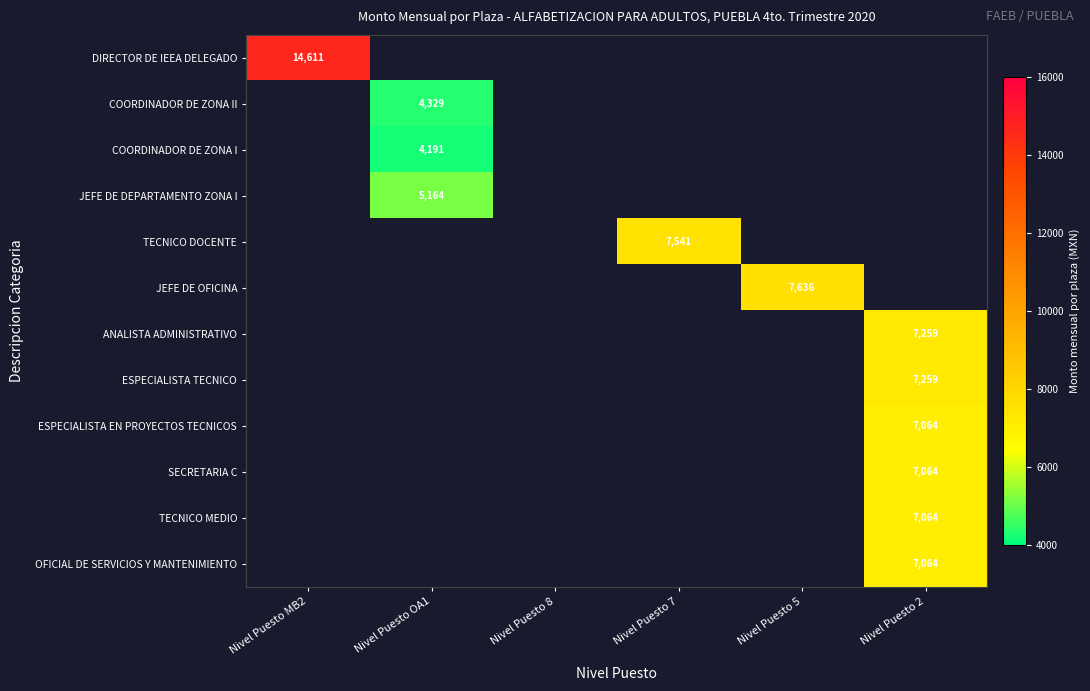

The value of COORDINADOR DE ZONA II at Nivel Puesto OA1 is 4329. True or false?

True